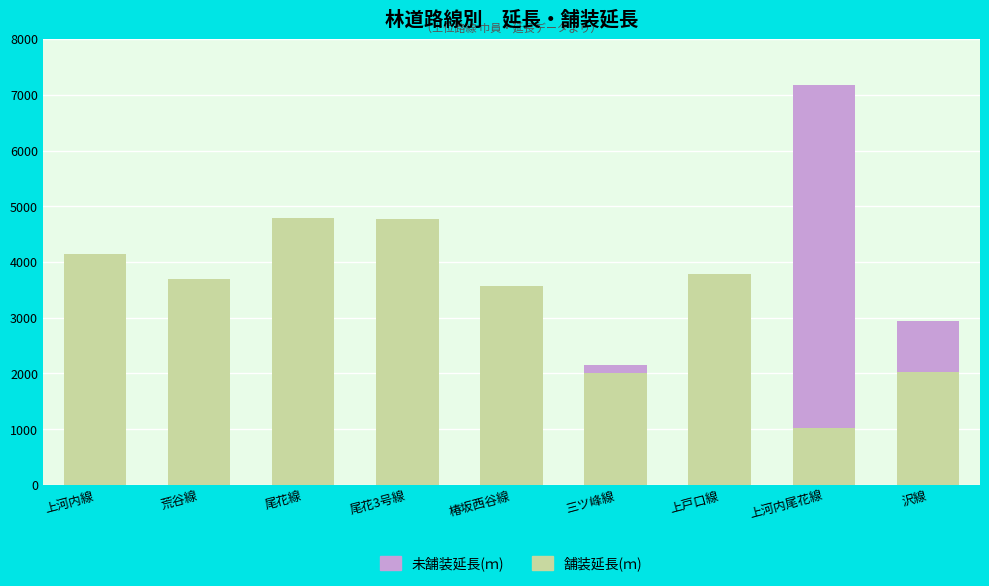

The 舗装延長(ｍ) series shows 1028 at 上河内尾花線. True or false?

True